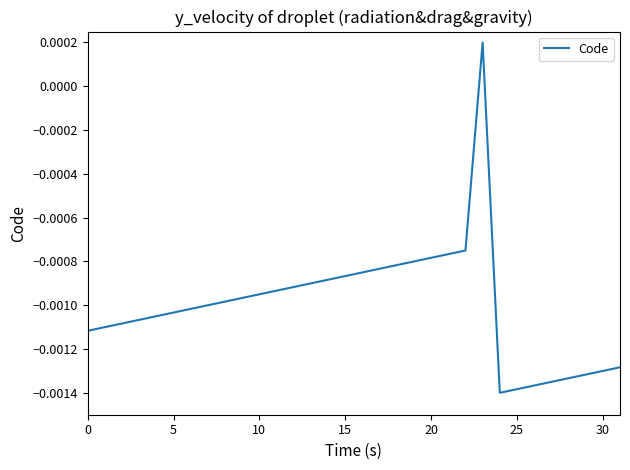

Does the chart have visible grid lines?

No